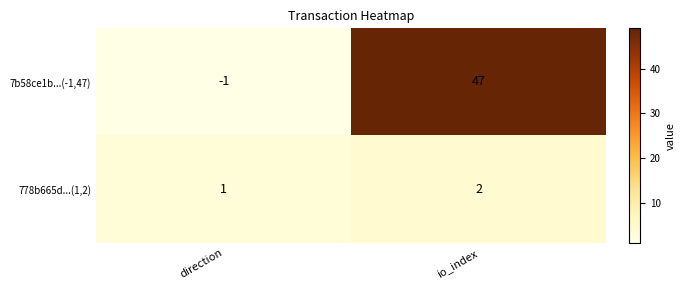

Is the value of 7b58ce1b...(-1,47) at io_index greater than the value of 778b665d...(1,2) at direction?

Yes